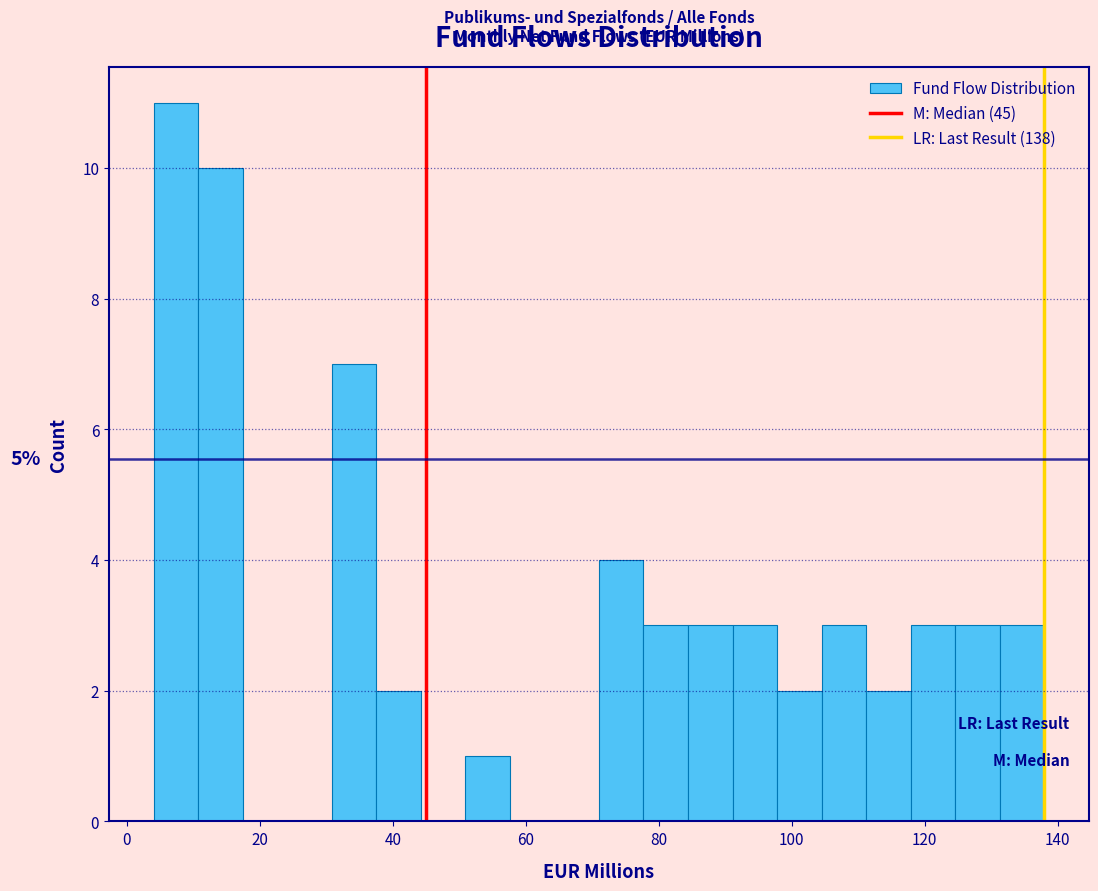

Read against the x-axis, roughly where is the centre of the tallest bar?

8